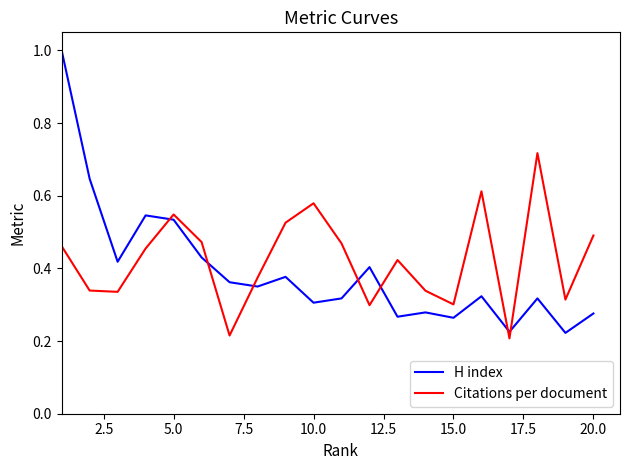

After their last crossing, which series has the higher values: Citations per document or H index?

Citations per document